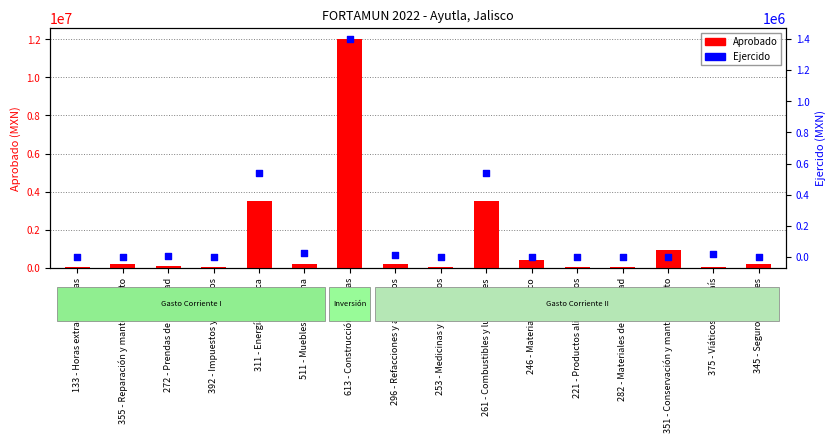

Which series has the largest total across all categories?

Aprobado